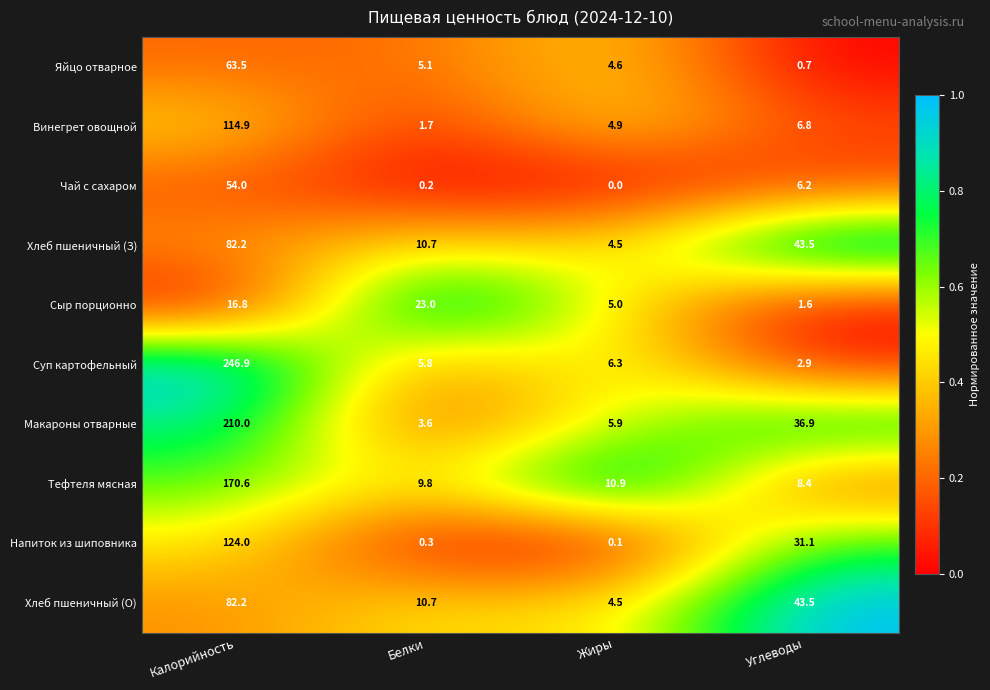

What is the minimum value for Хлеб пшеничный (О)?

4.5